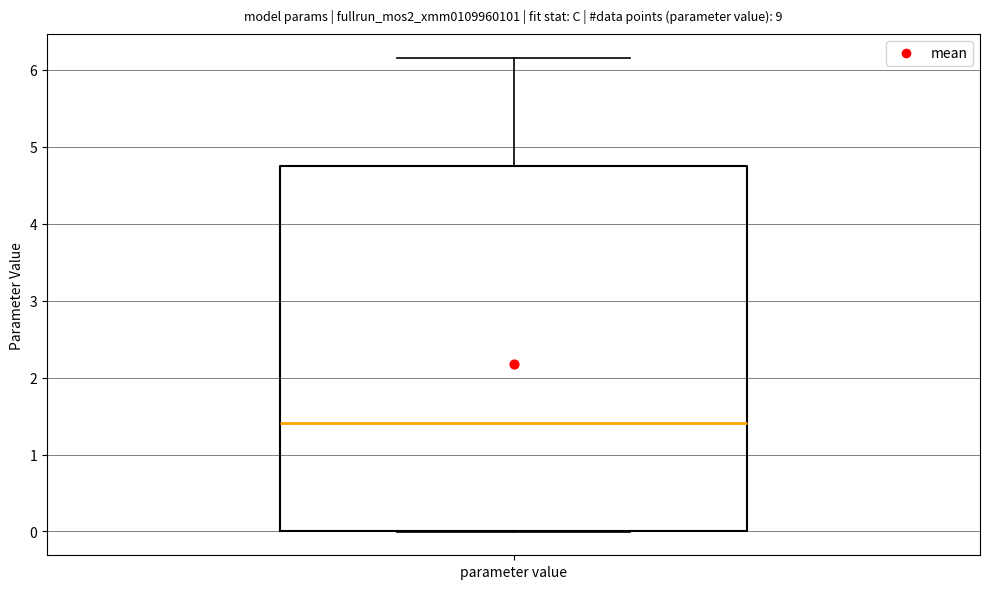

Where does the upper whisker of the box for parameter value end on the y-axis? The values are not printed on the chart, so give them approximately, as read against the axis.

6.2